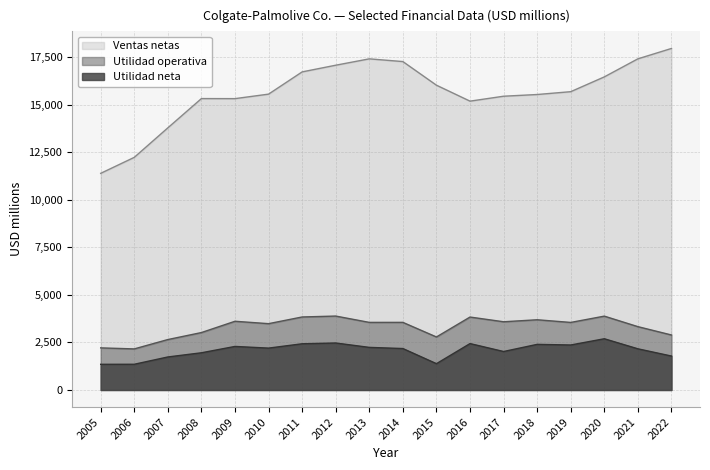

How many distinct data groups are displayed?

3